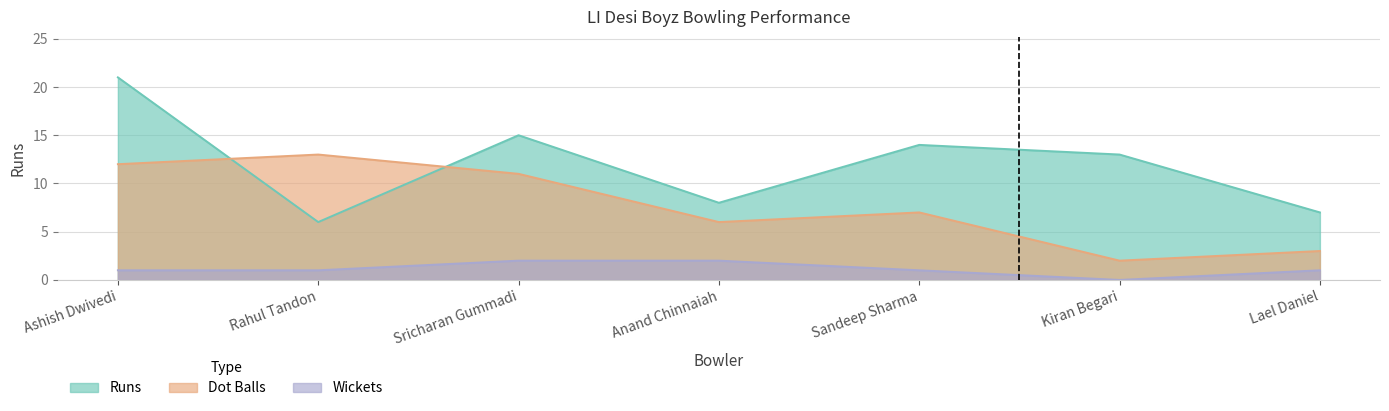

Which series has the largest total across all categories?

Runs